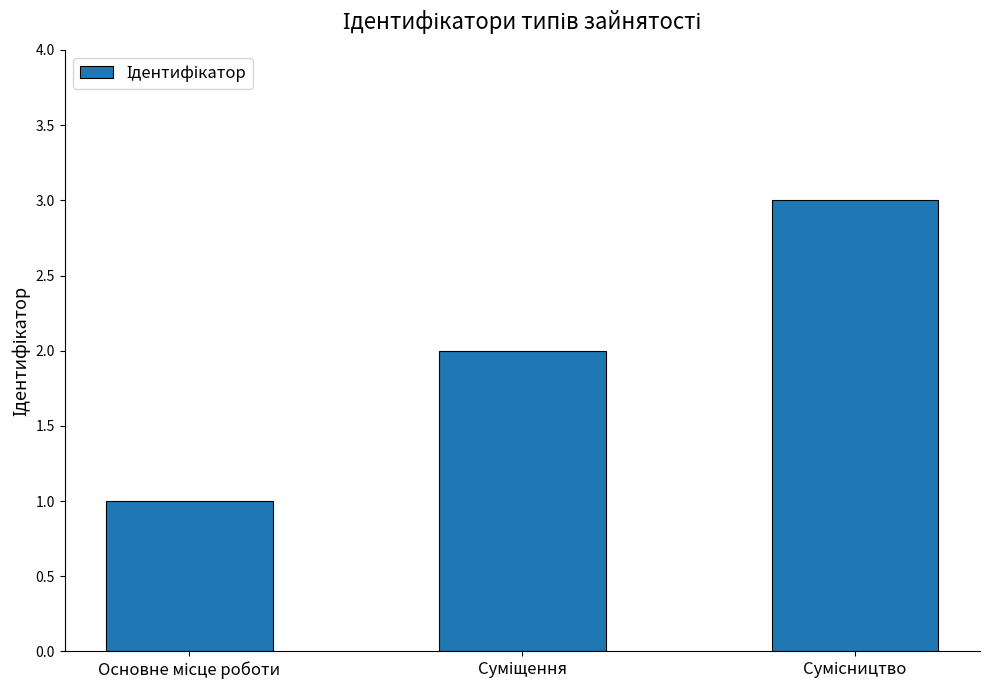

What is the greatest value displayed?

3